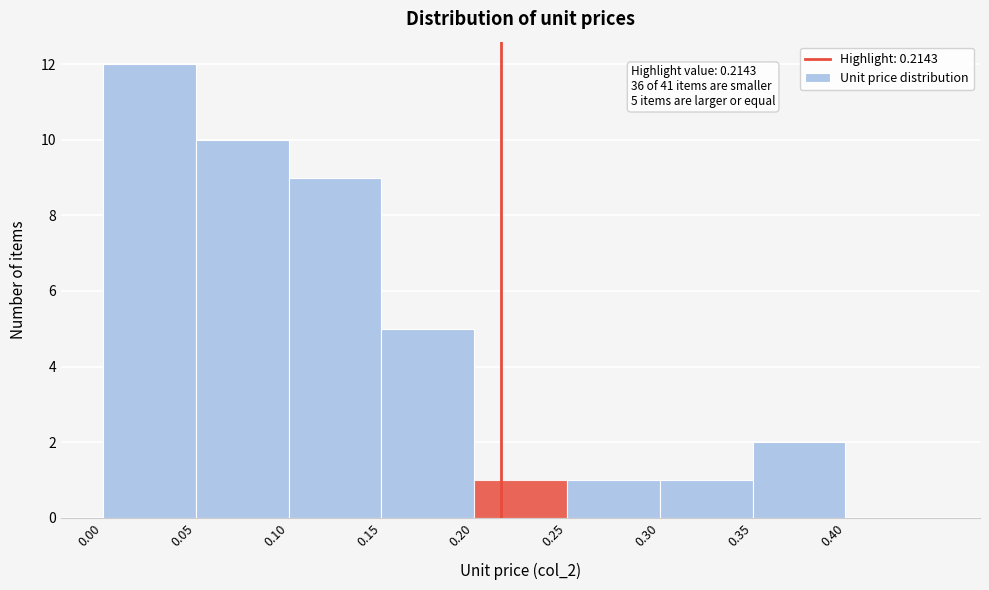

Which range on the x-axis has the tallest bar?

0.00 to 0.05